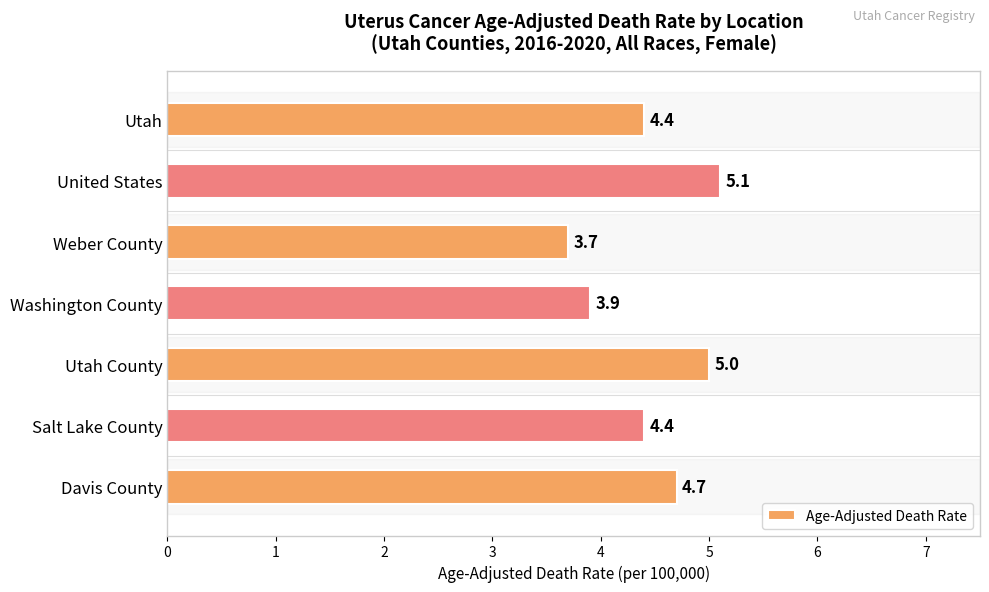

What is the smallest value displayed?

3.7